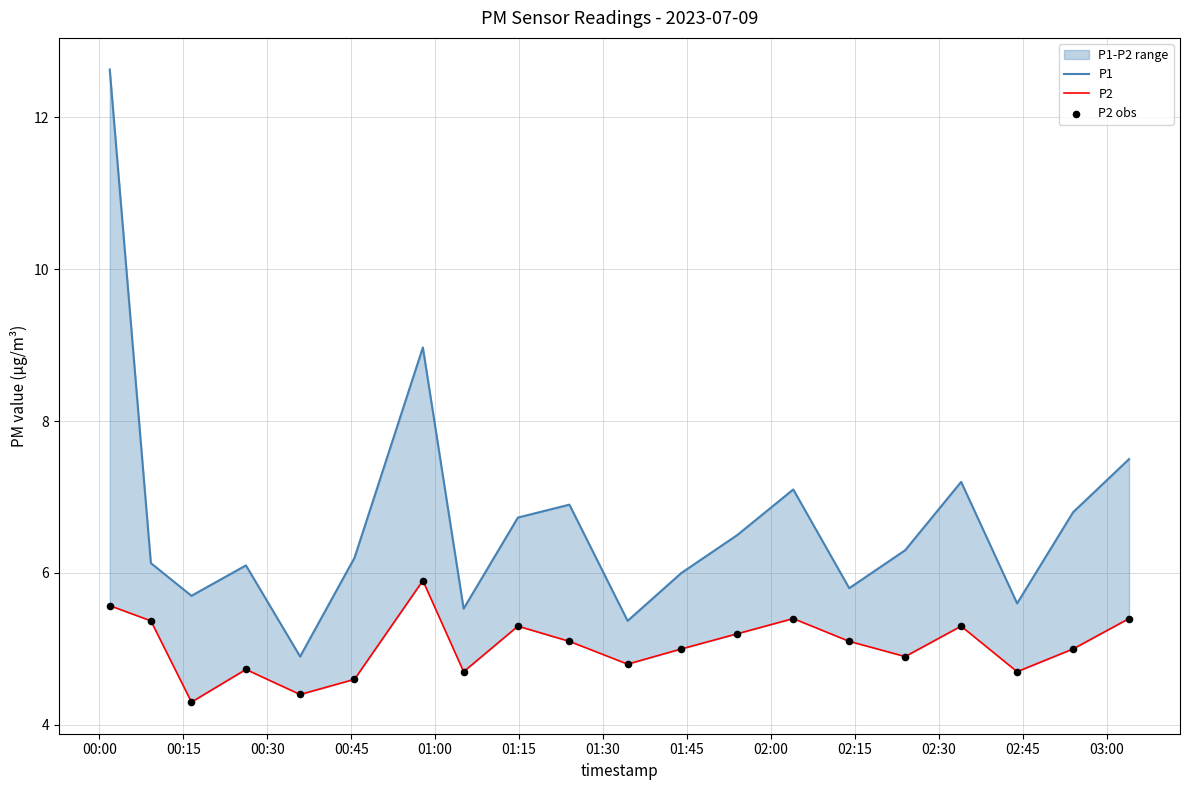

At which category is the sum across all series the highest?

00:00